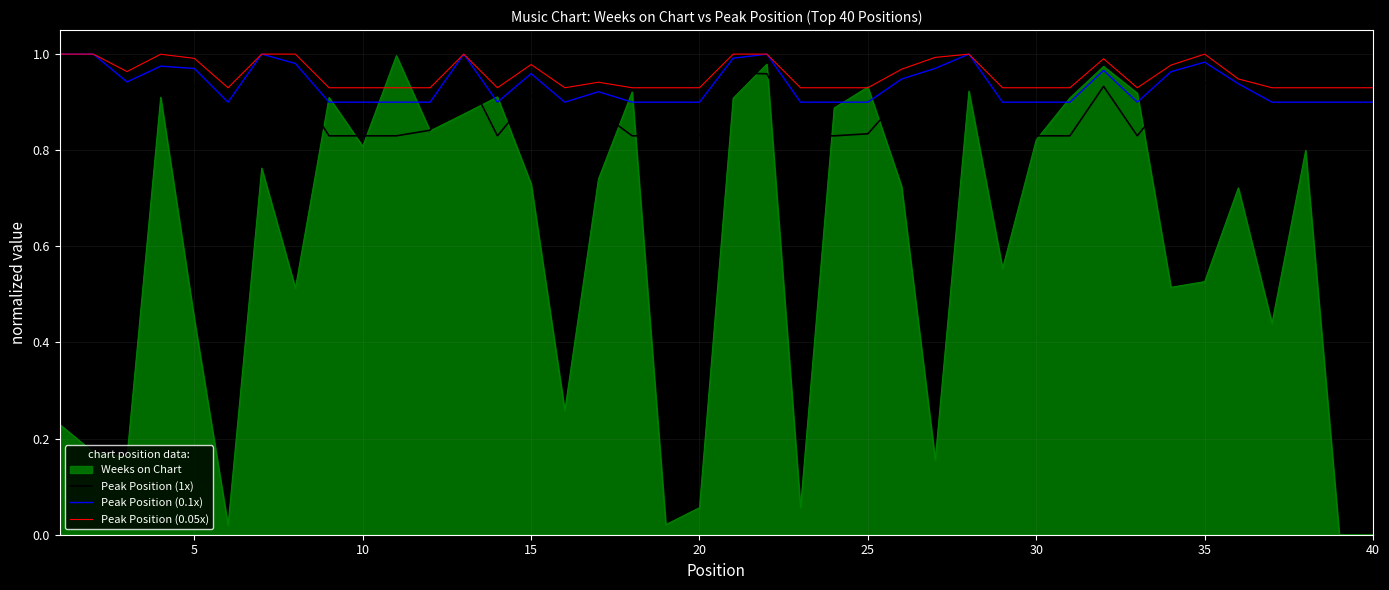

Which series has the largest range (max minus min)?

Weeks on Chart